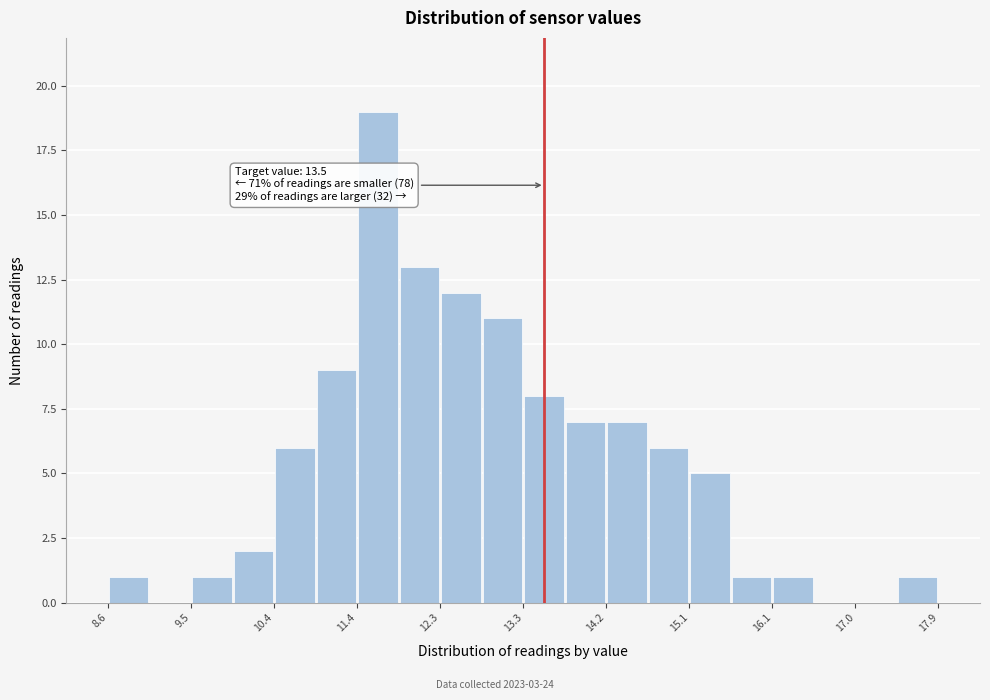

Over which range of the x-axis is the bar tallest?

11.4 to 11.9